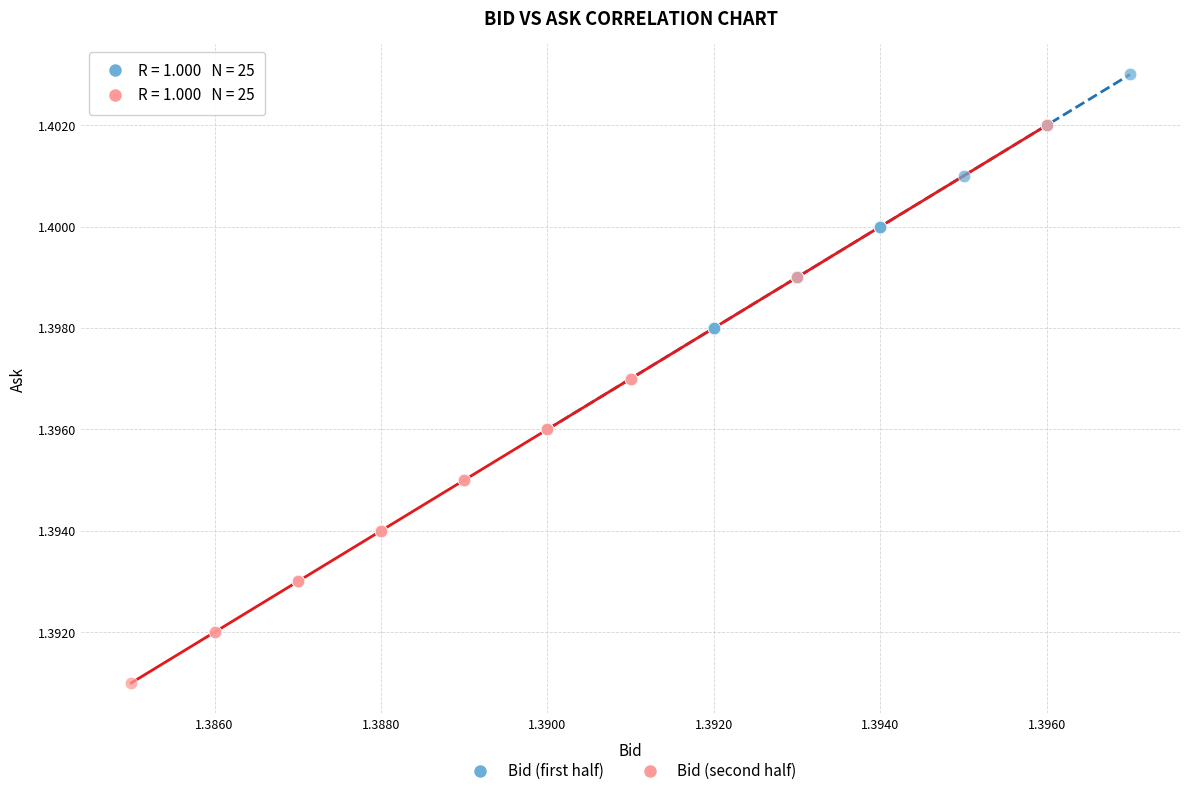

Which series has the largest Y range (max minus min)?

Bid (second half)